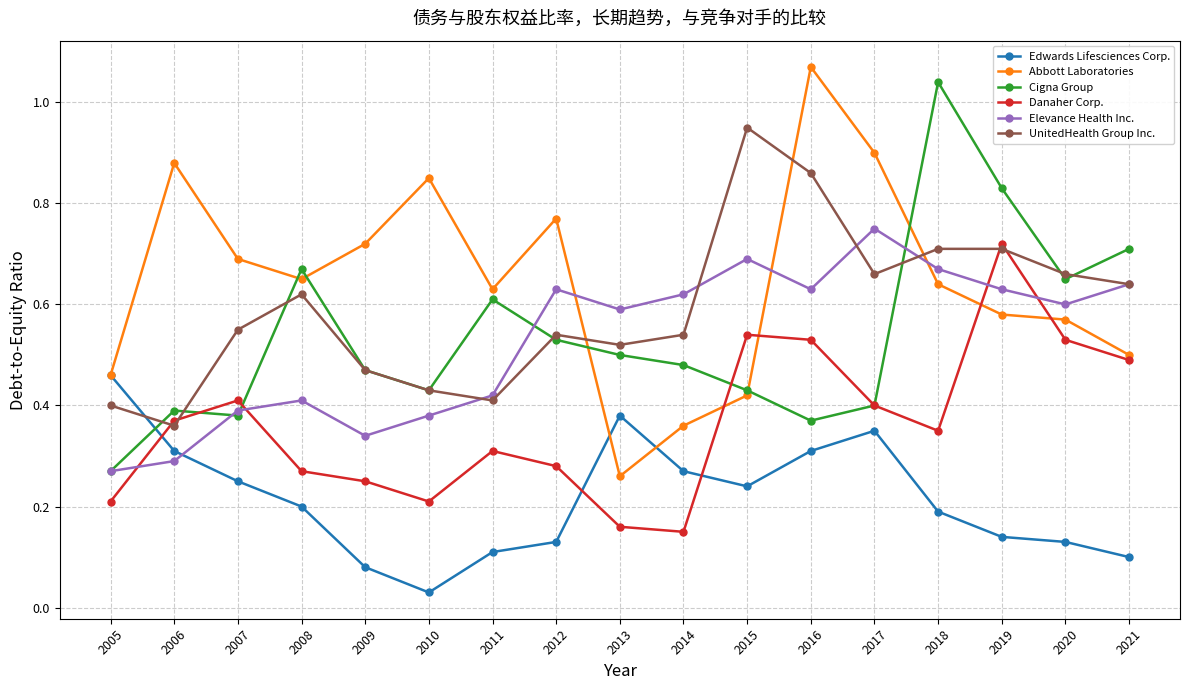

Which category has the highest value across all series?

2016